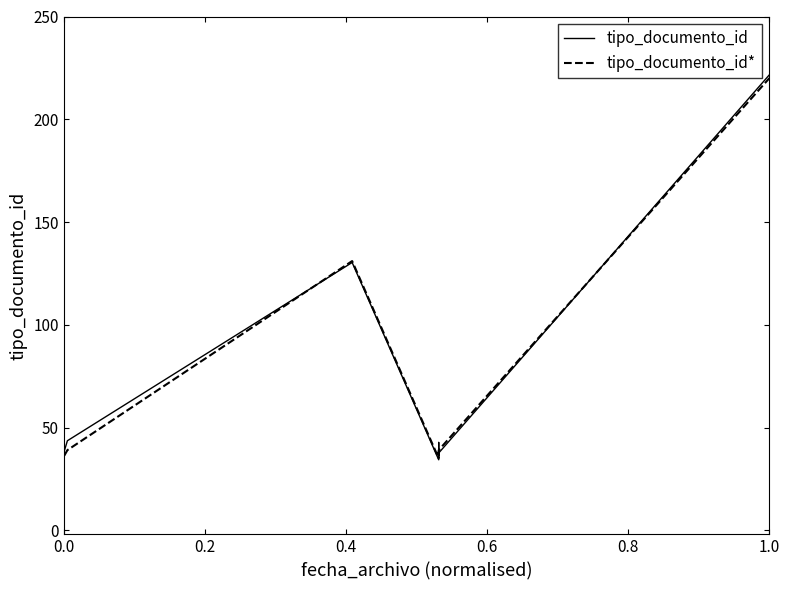

What is the difference between the maximum and minimum values in the tipo_documento_id* series?

185.0